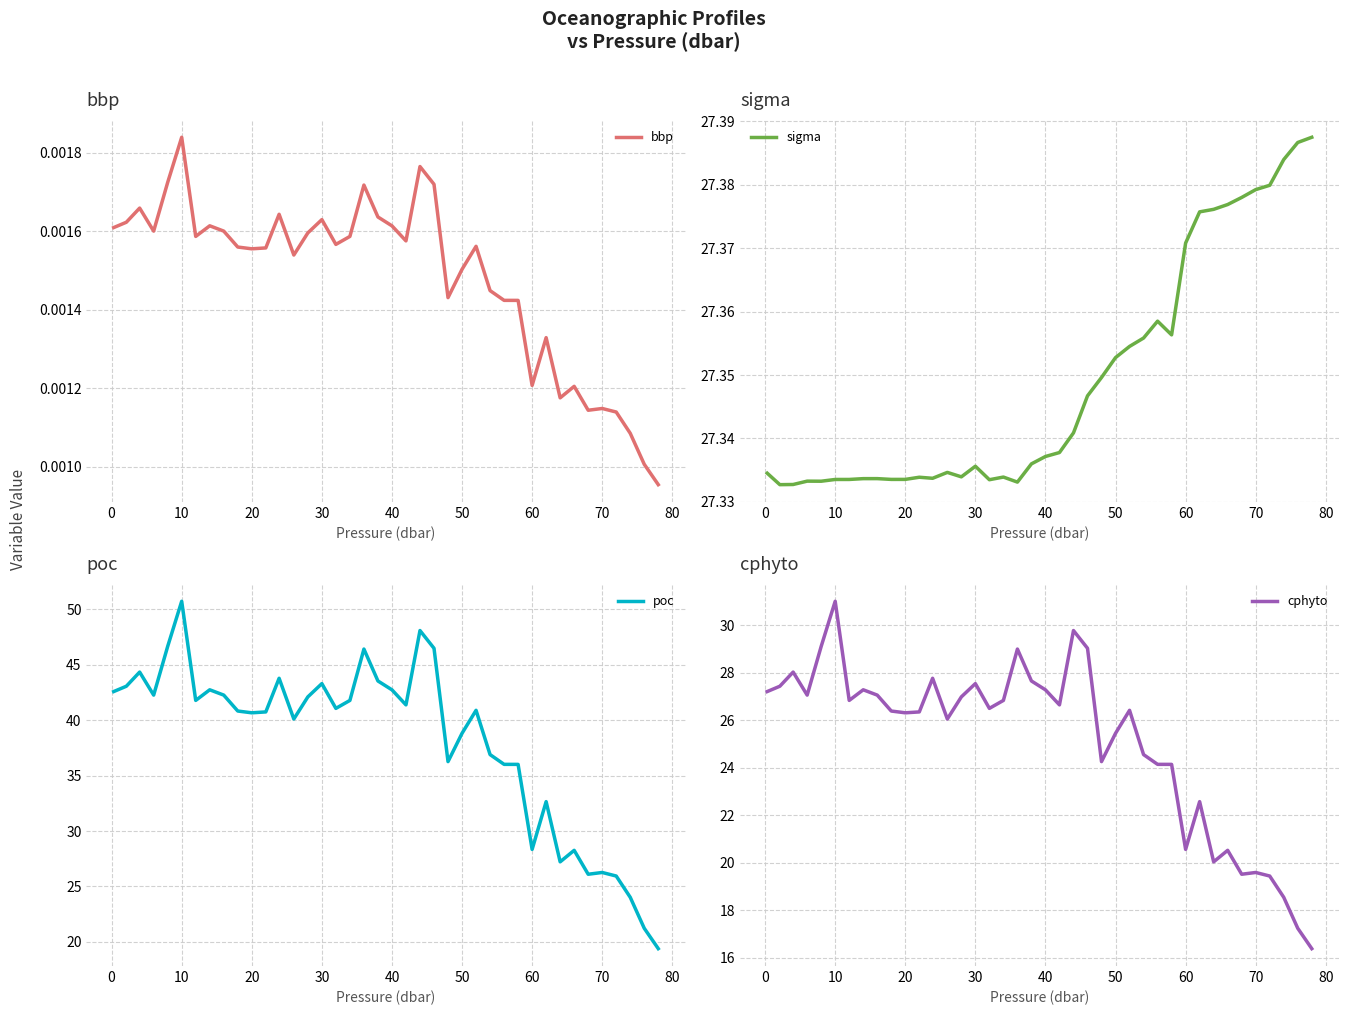

How many series are shown in this chart?

4